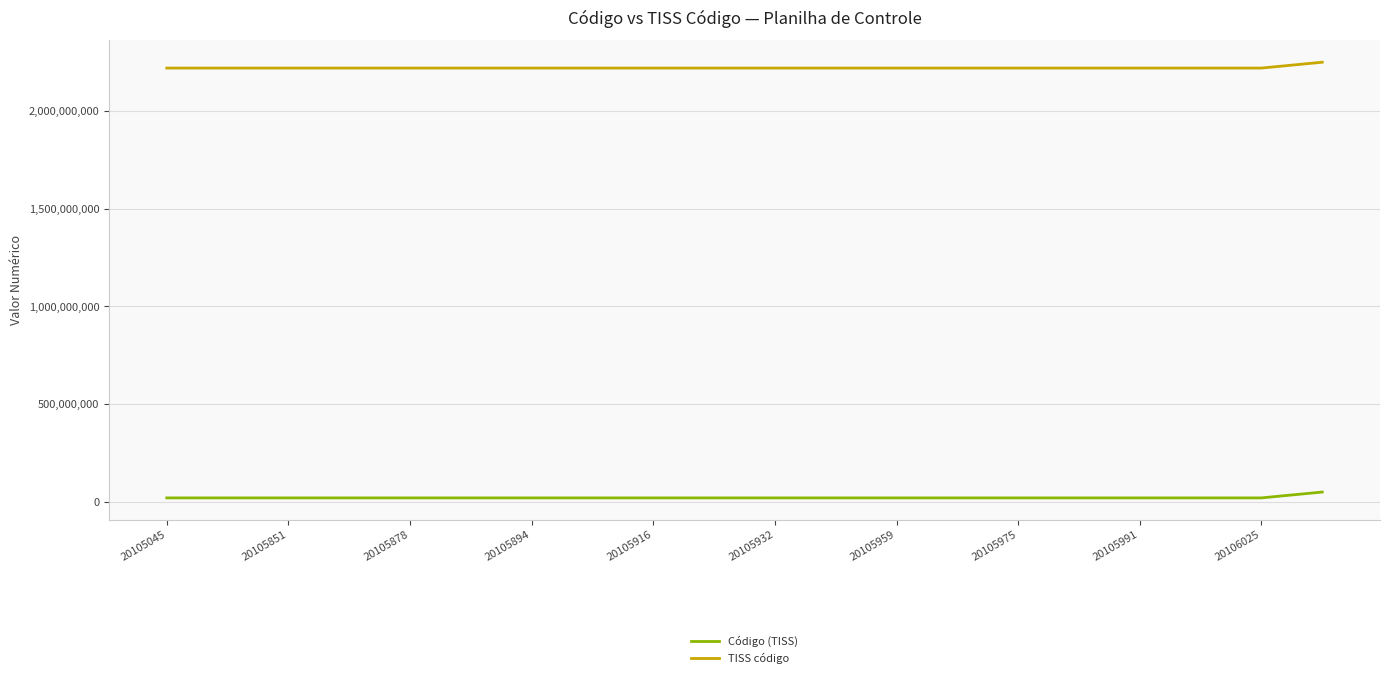

Which series has the largest total across all categories?

TISS código